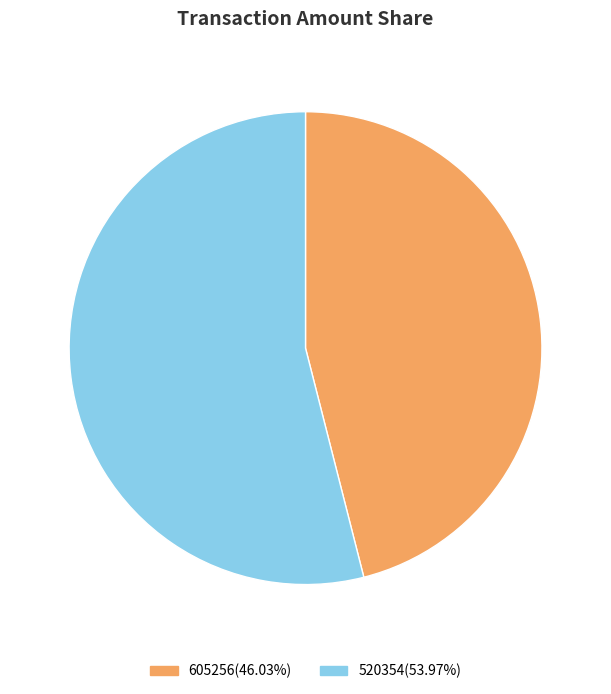

Do 605256(46.03%) and 520354(53.97%) together represent more than half of the pie?

Yes